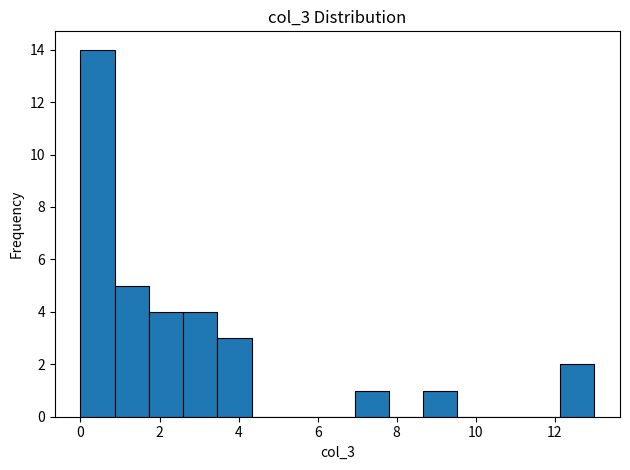

Reading left to right, list every bar in this chart as the range it spans on the x-axis followed by its height. Neither the bar edges nor the heights are printed on the chart, so give them approximately, as read against the axes.

0.0 to 0.8: 14
0.8 to 1.8: 5
1.8 to 2.6: 4
2.6 to 3.4: 4
3.4 to 4.4: 3
4.4 to 5.2: 0
5.2 to 6.0: 0
6.0 to 7.0: 0
7.0 to 7.8: 1
7.8 to 8.6: 0
8.6 to 9.6: 1
9.6 to 10.4: 0
10.4 to 11.2: 0
11.2 to 12.2: 0
12.2 to 13.0: 2